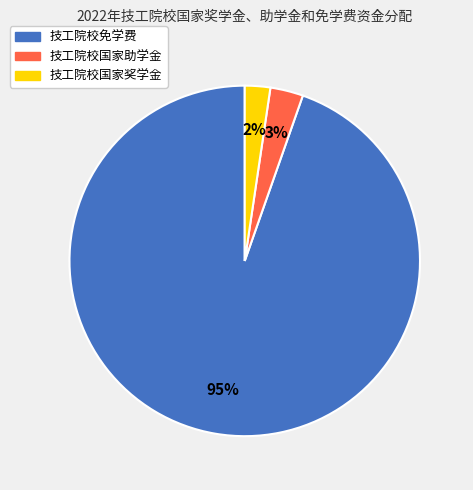

Which category has the biggest portion of the pie?

技工院校免学费